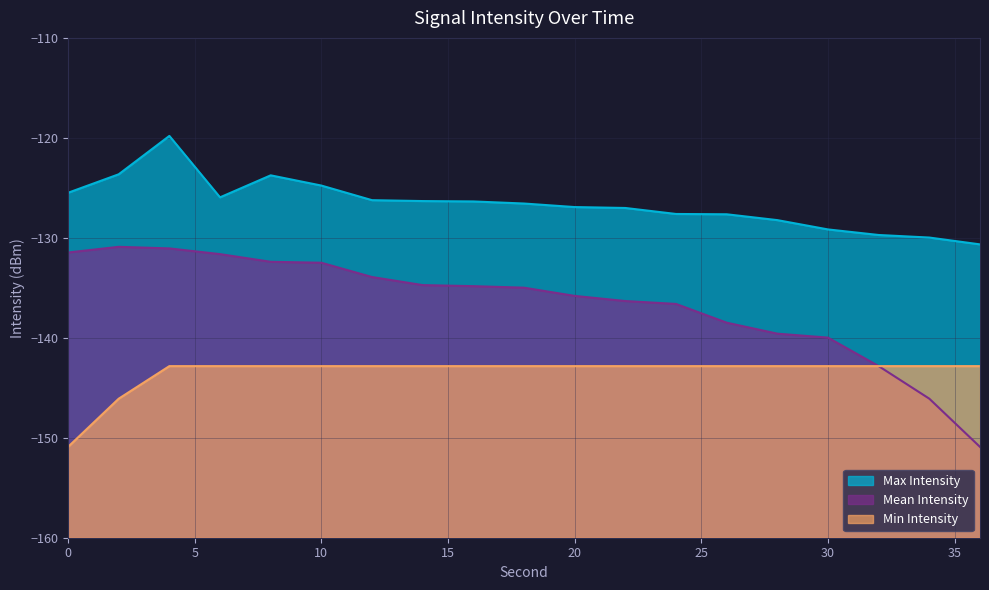

What are all the series names shown in the legend?

Max Intensity, Mean Intensity, Min Intensity